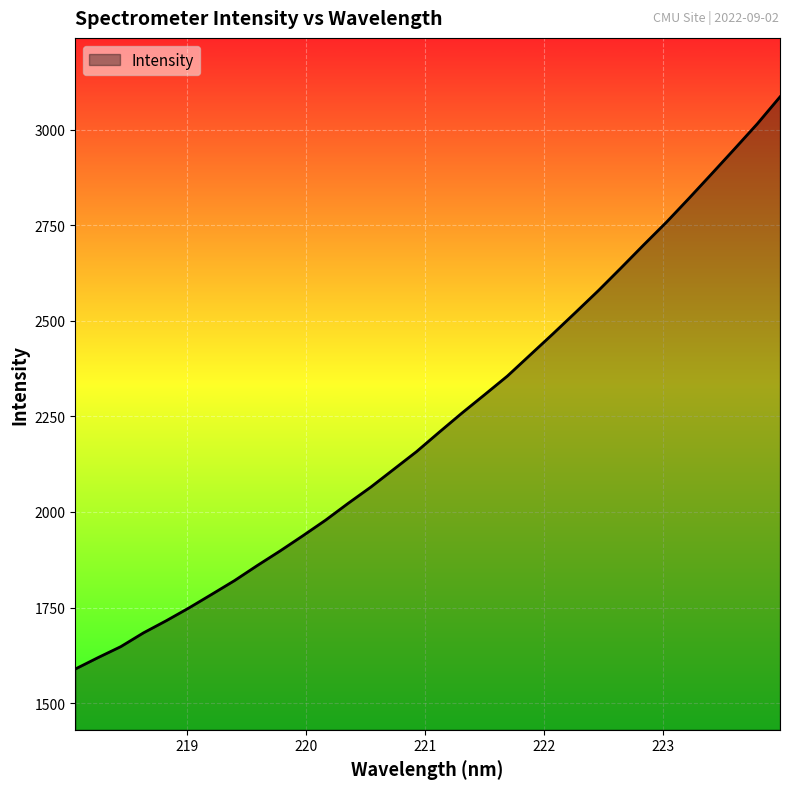

What is the smallest value displayed?

1589.1